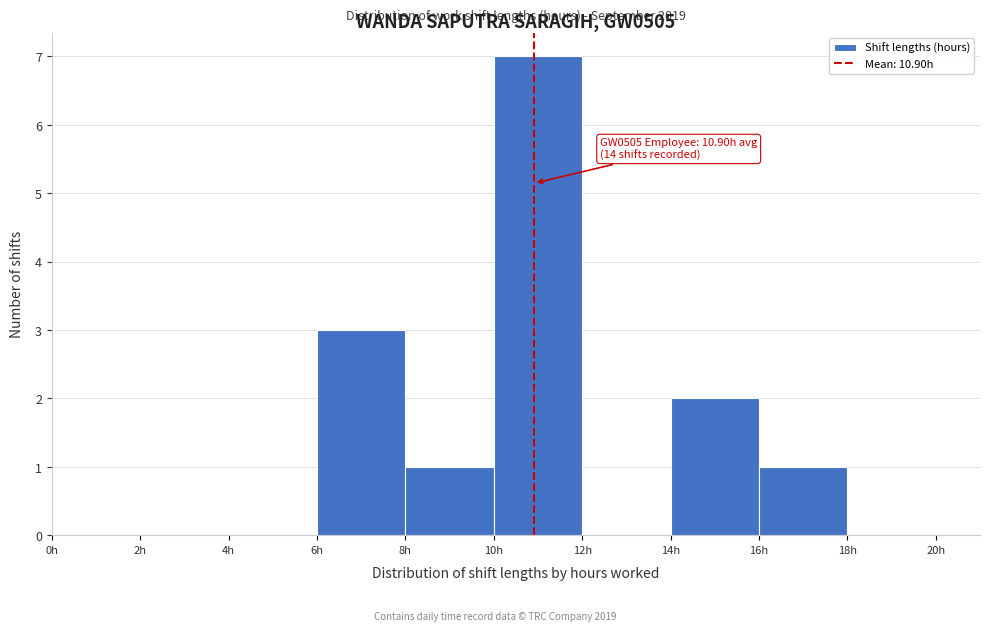

Which range on the x-axis has the tallest bar?

10 to 12